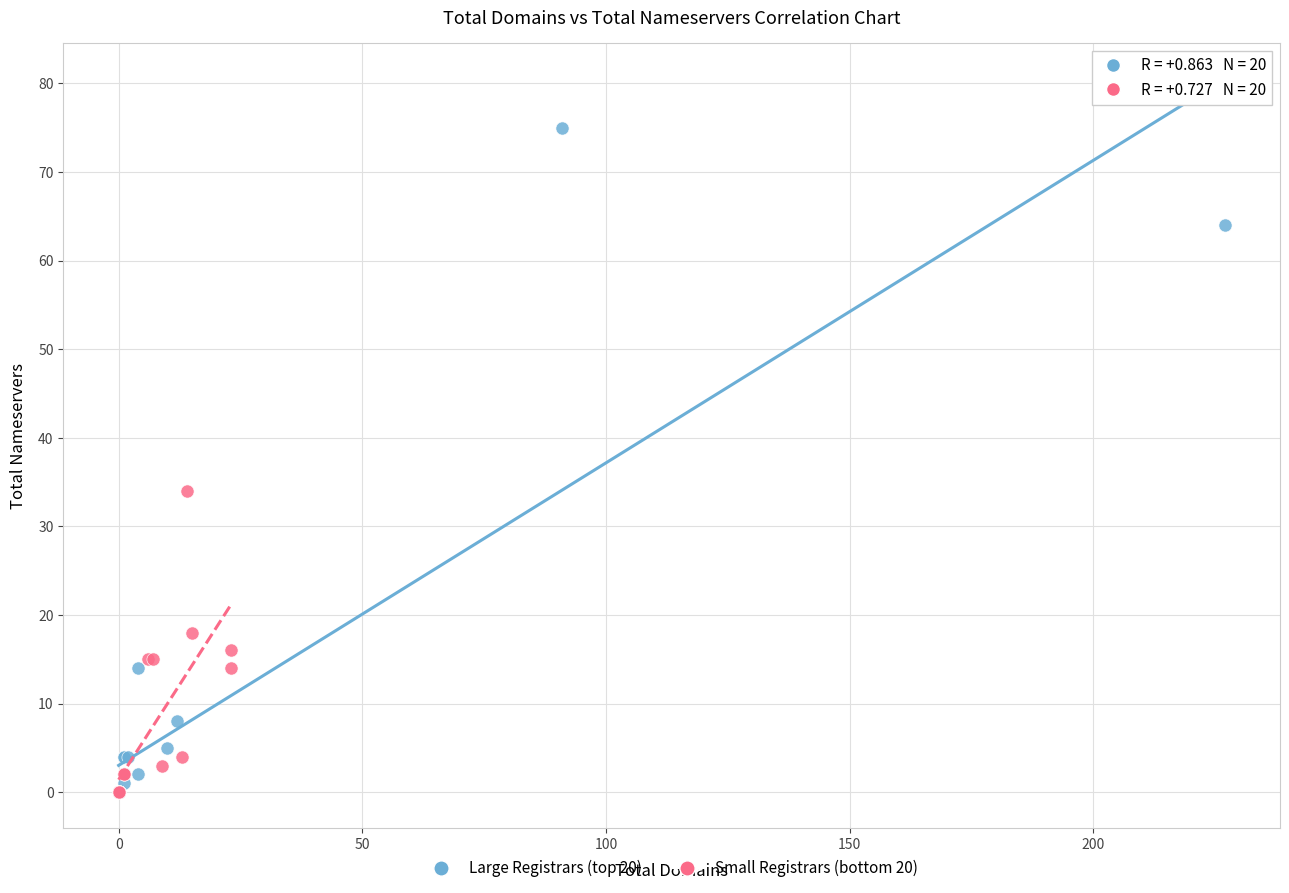

Which series has the widest spread of Y values?

Large Registrars (top 20)